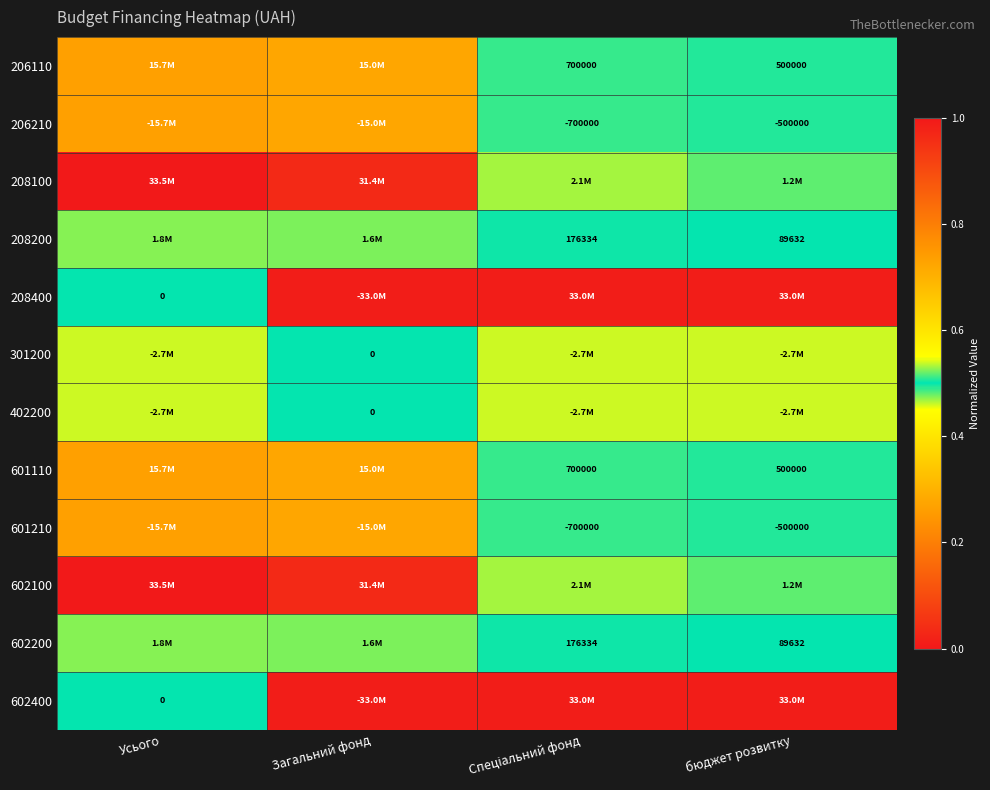

Rank the categories by 208100 value from highest to lowest.

Усього, Загальний фонд, Спеціальний фонд, бюджет розвитку